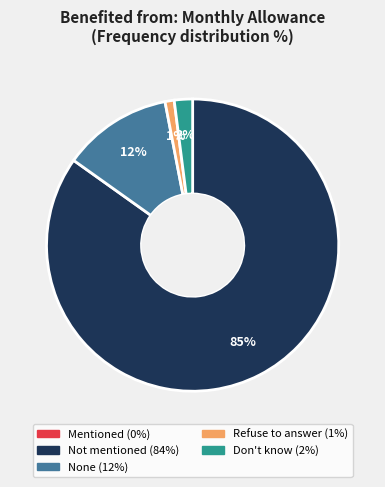

Does any single category account for the majority?

Yes